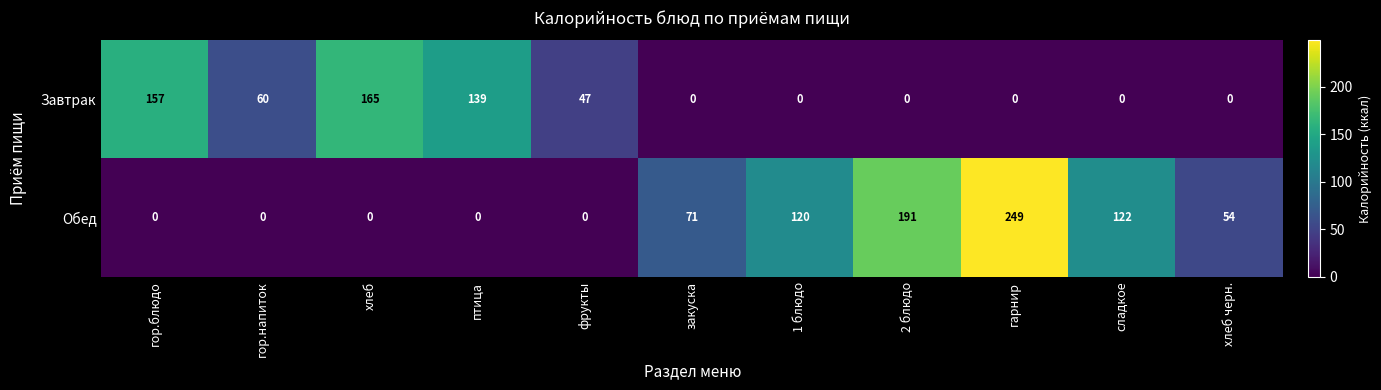

True or false: Обед has a value of 191 at 2 блюдо.

True